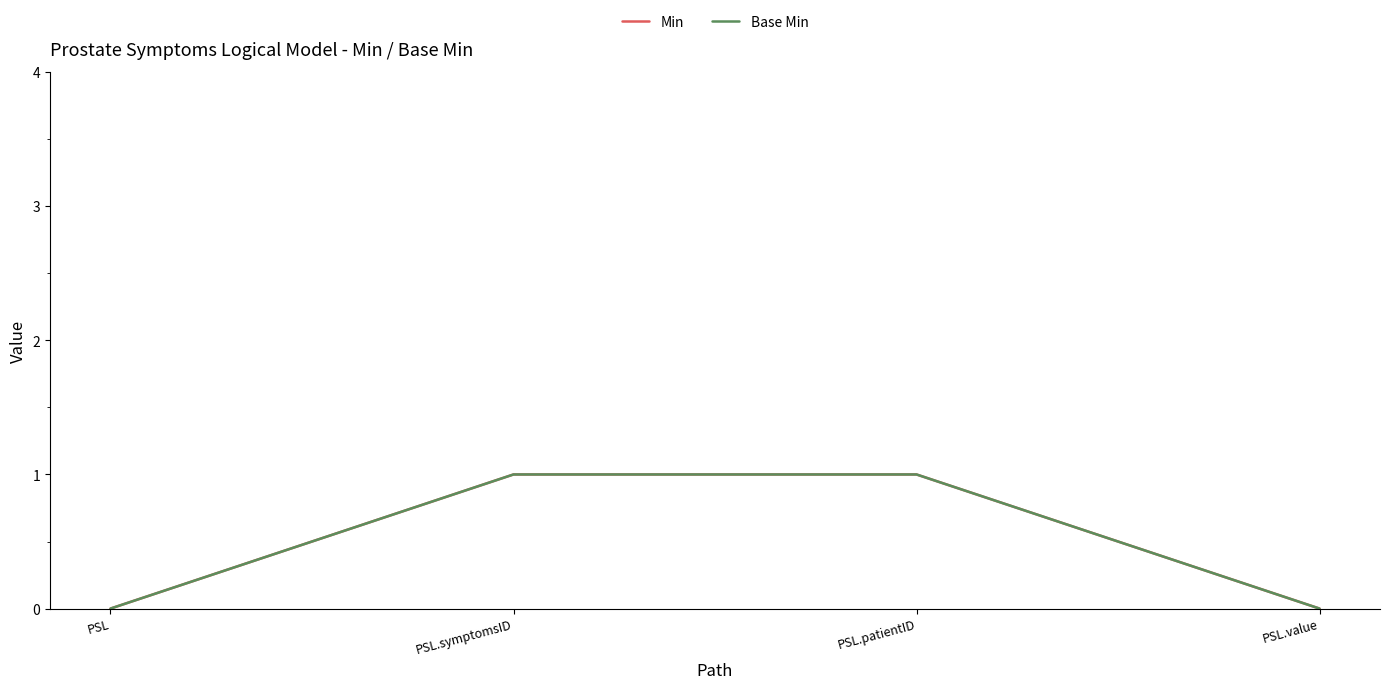

Does the chart have visible grid lines?

No